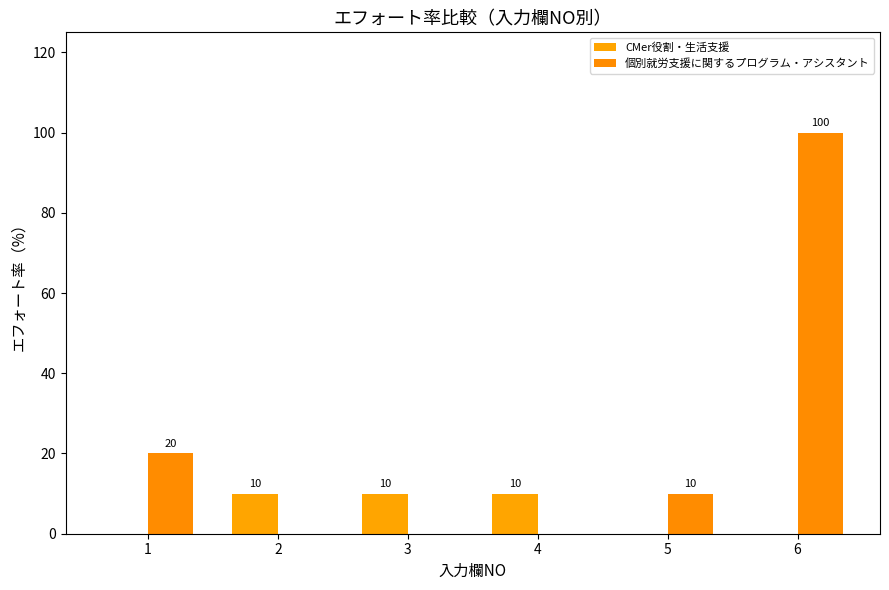

How many positive values does the 個別就労支援に関するプログラム・アシスタント series have?

3